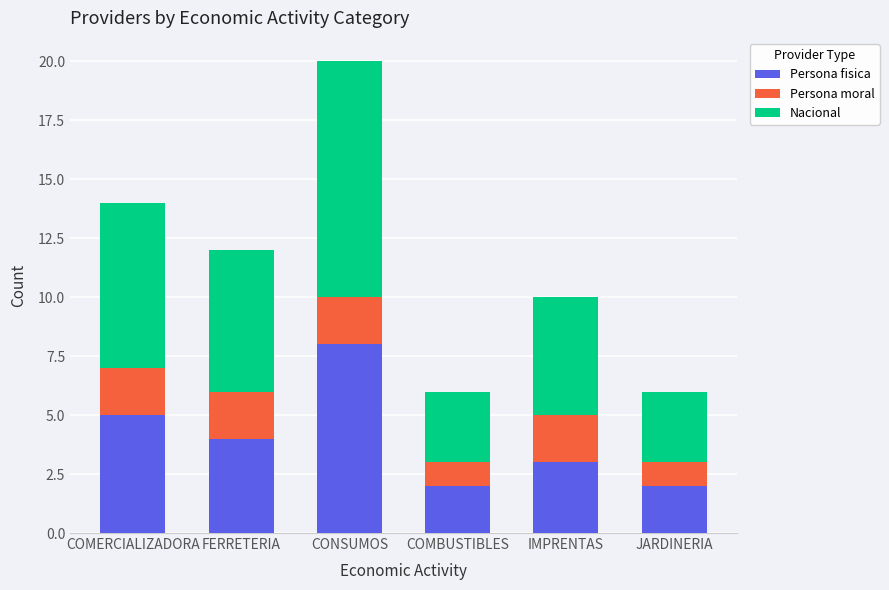

True or false: Persona fisica has a value of 3 at FERRETERIA.

False